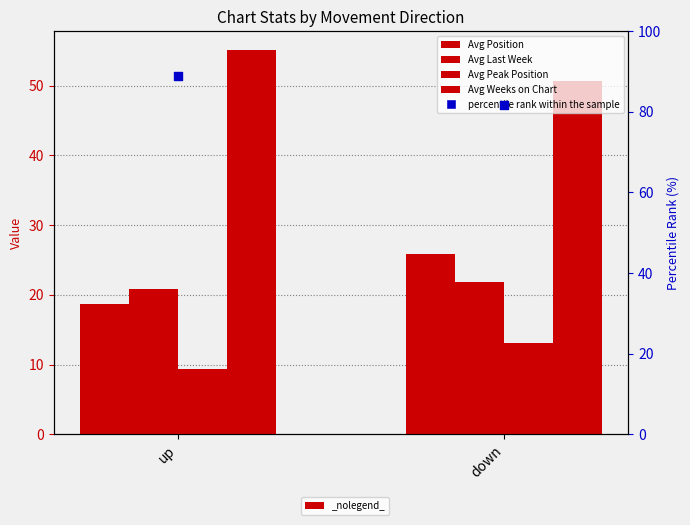

What are all the series names shown in the legend?

Avg Position, Avg Last Week, Avg Peak Position, Avg Weeks on Chart, percentile rank within the sample